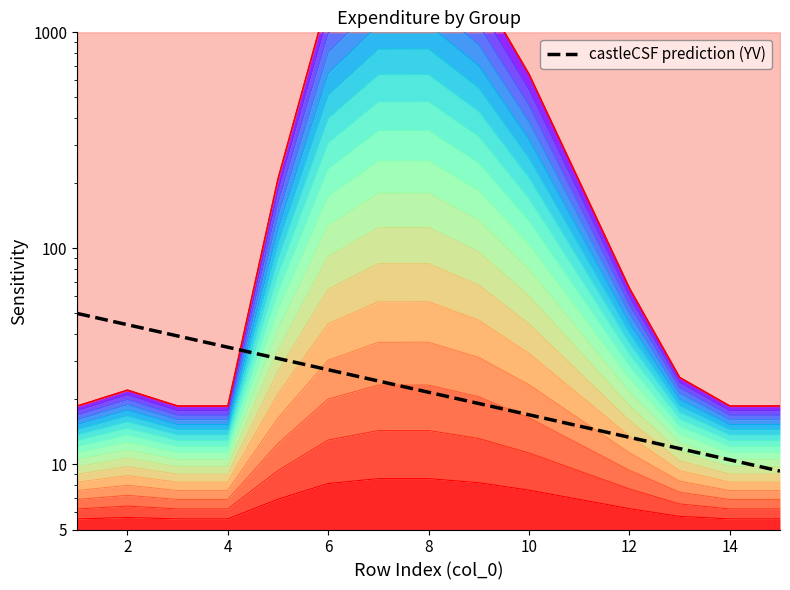

How many lines are shown in the chart?

1